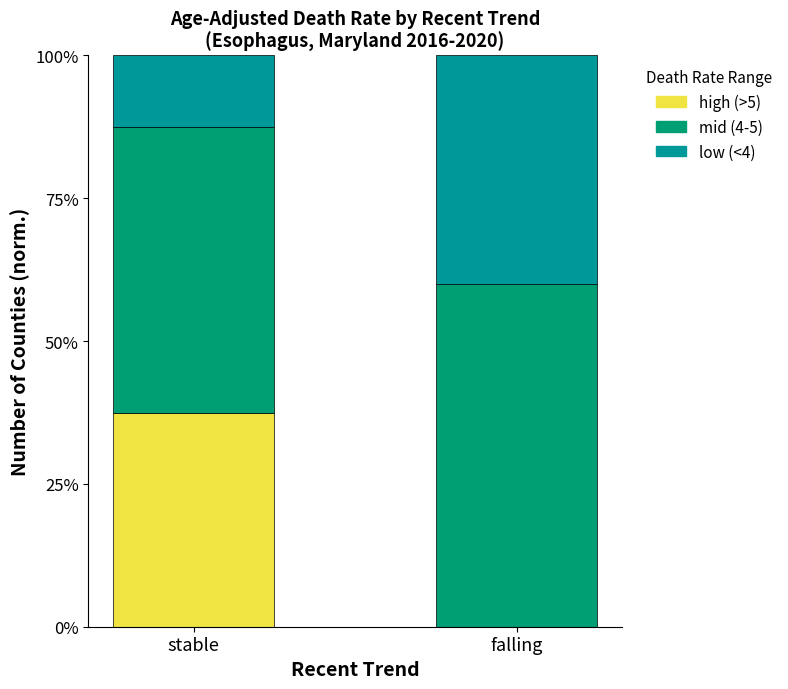

Are the bars grouped side by side (vs. stacked)?

No